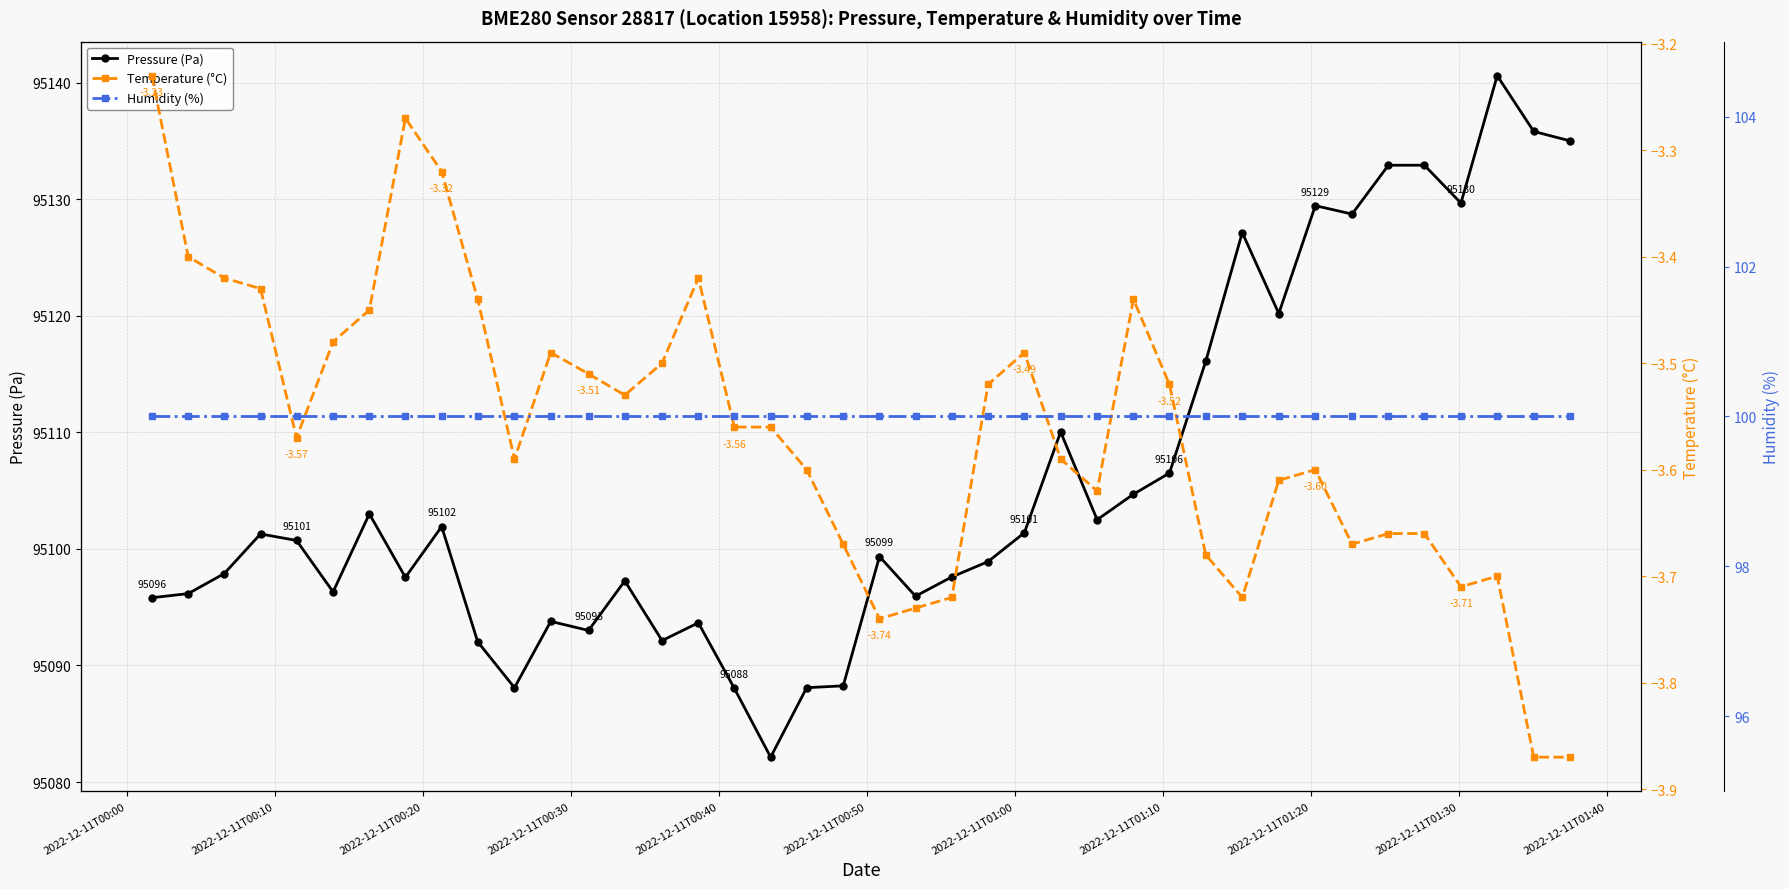

Does the chart have visible grid lines?

Yes